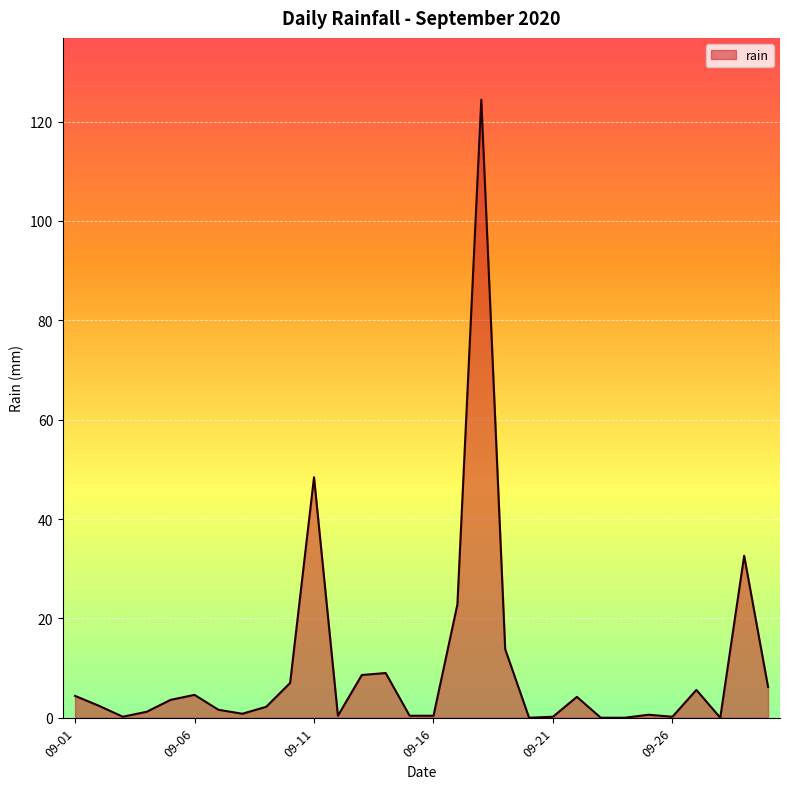

Does the chart have visible grid lines?

Yes